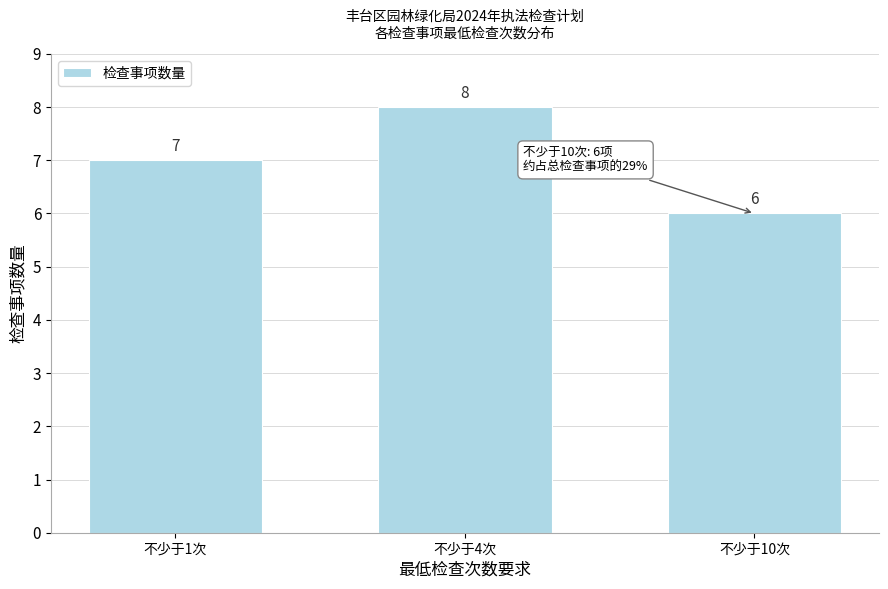

Reading right to left, list all the values displayed in this chart.

6	8	7